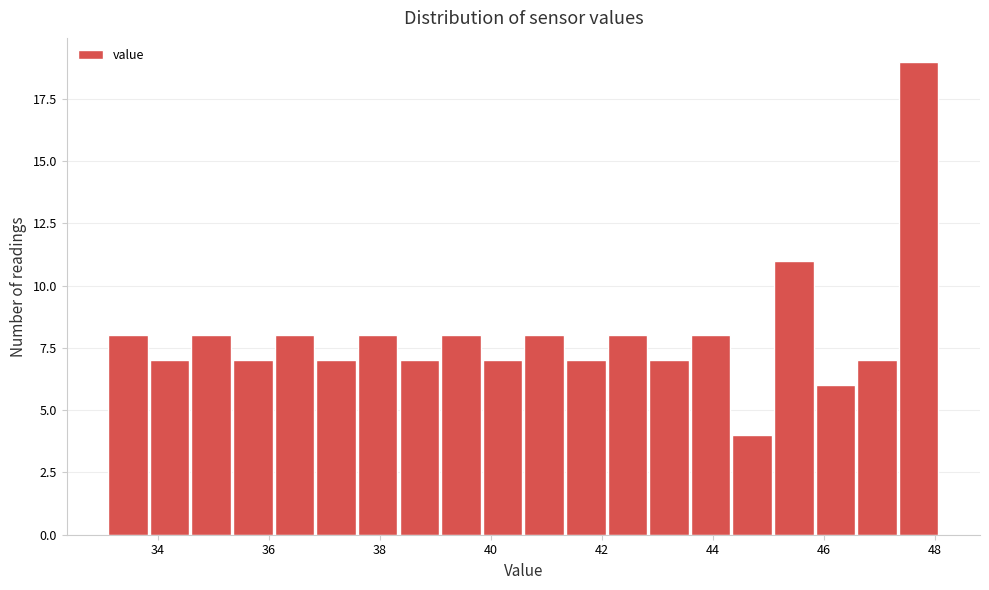

Read against the x-axis, roughly where is the centre of the tallest bar?

47.8